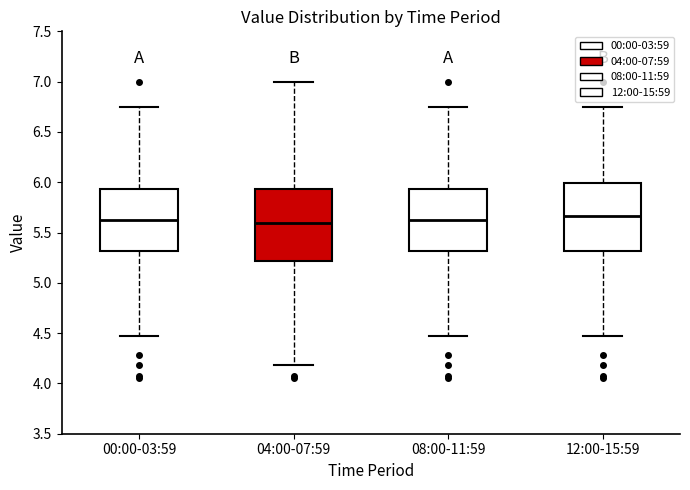

Where is the upper edge of the box for 00:00-03:59 on the y-axis? The values are not printed on the chart, so give them approximately, as read against the axis.

5.95